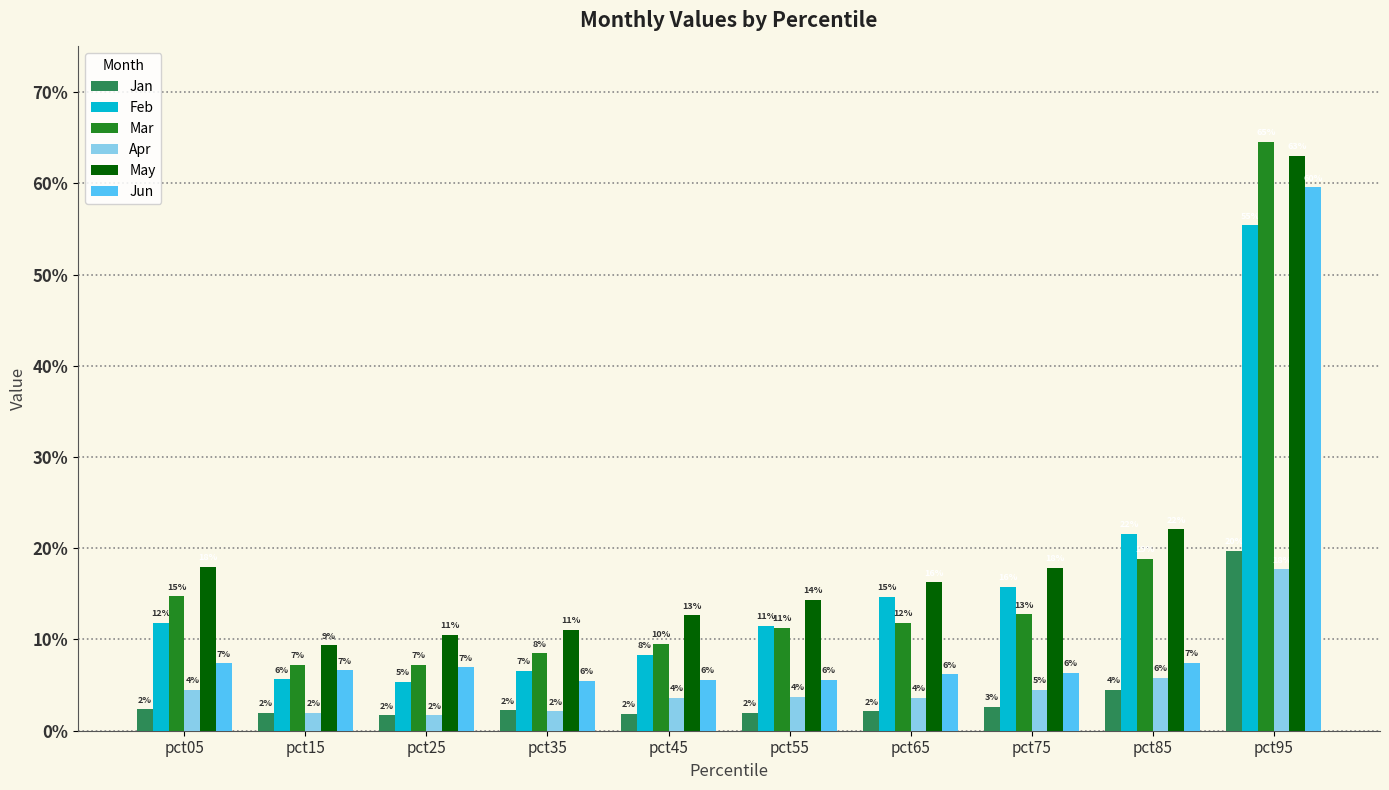

Is it true that Apr equals 0.1 at pct95?

False